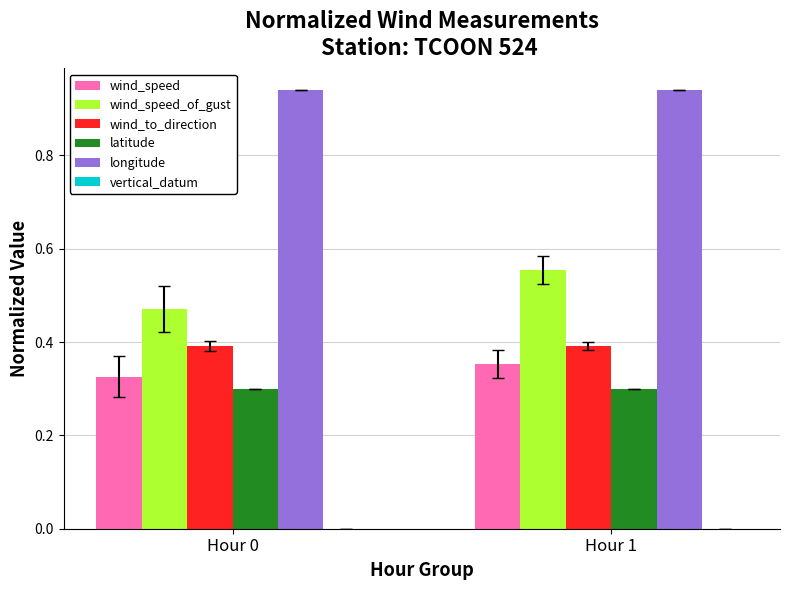

Which series has the widest spread of values?

wind_speed_of_gust